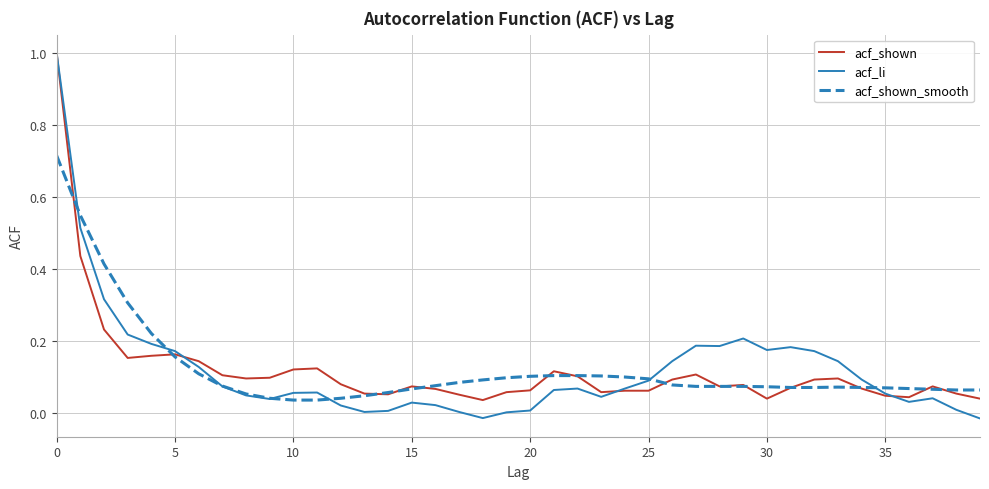

Which series has the widest spread of values?

acf_li